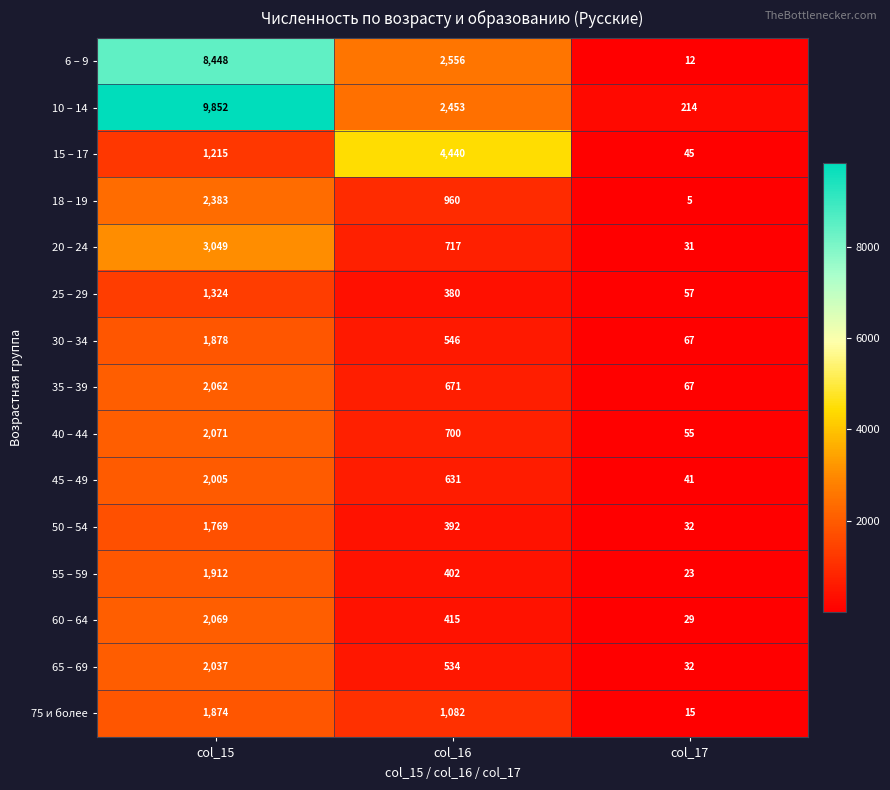

The value of 40 – 44 at col_17 is 55. True or false?

True